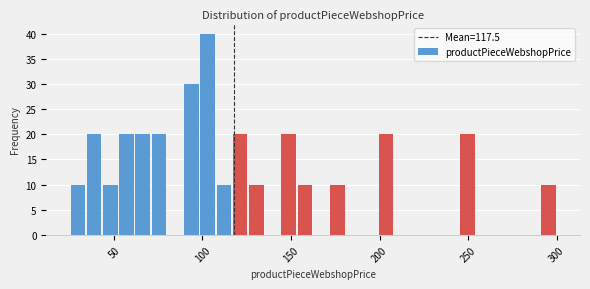

Read against the x-axis, roughly where is the centre of the tallest bar?

105